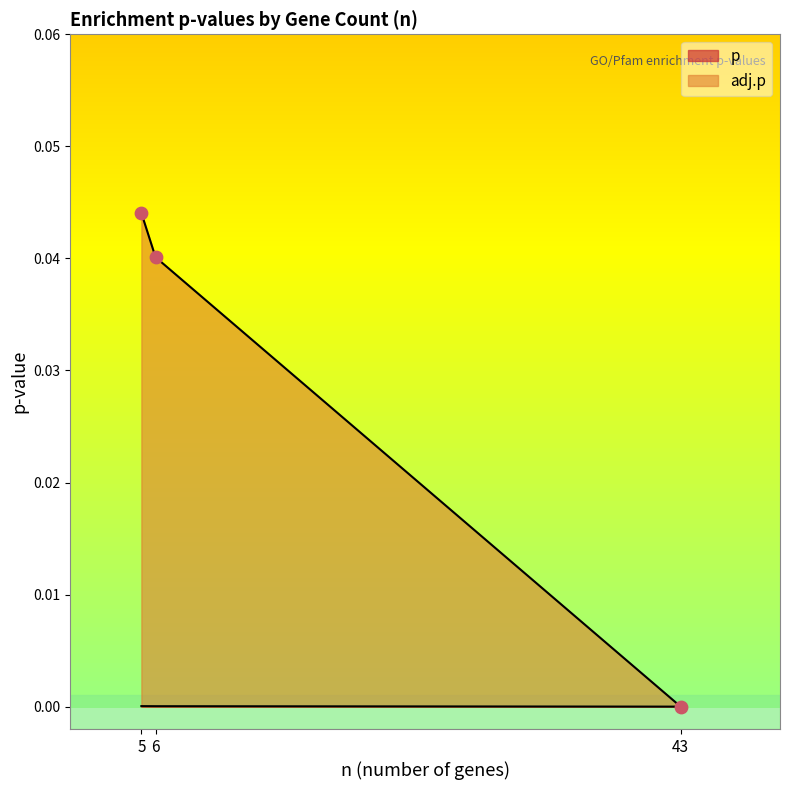

At which category is the sum across all series the highest?

5